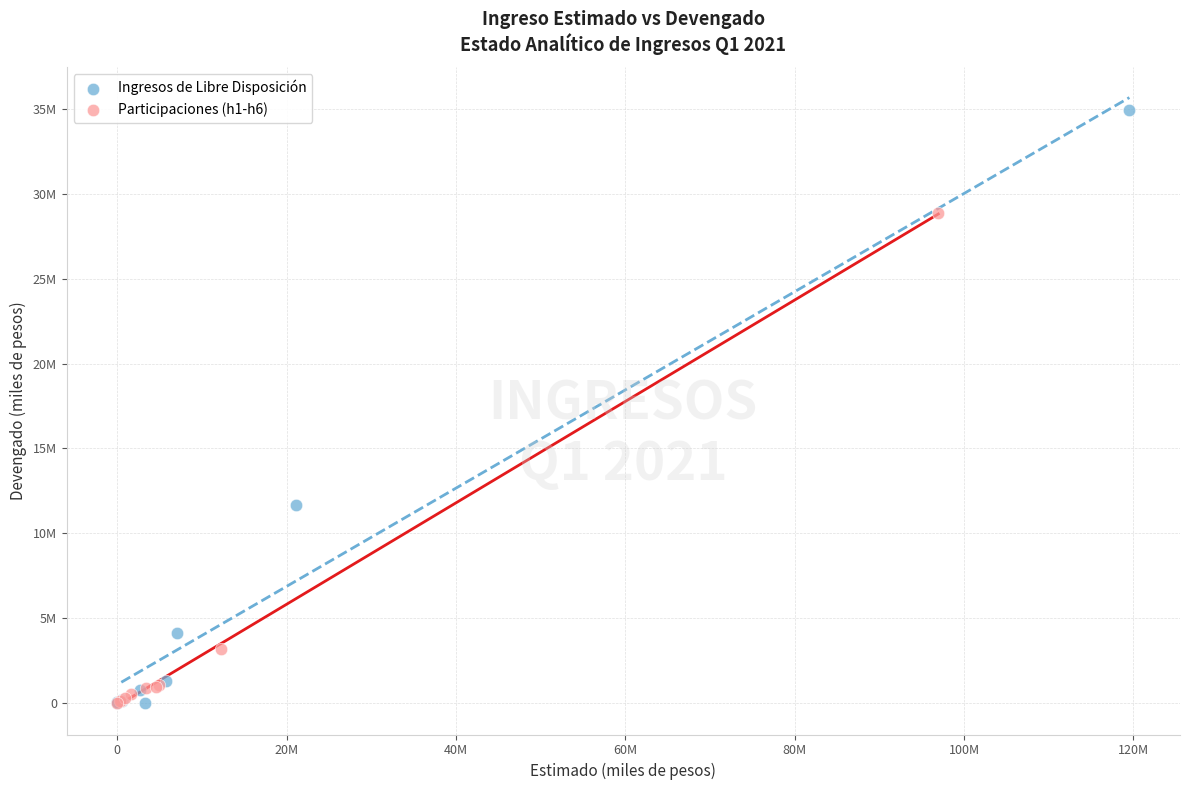

What are all the series names shown in the legend?

Ingresos de Libre Disposición, Participaciones (h1-h6)